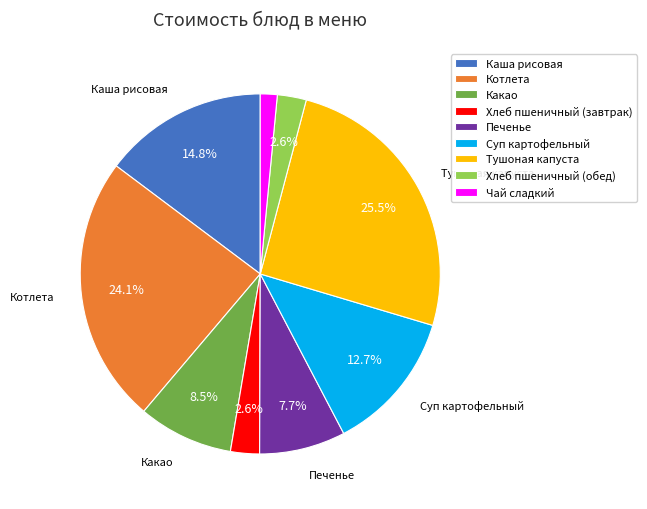

To the nearest percent, what is the combined percentage of Тушоная капуста and Котлета?

50%